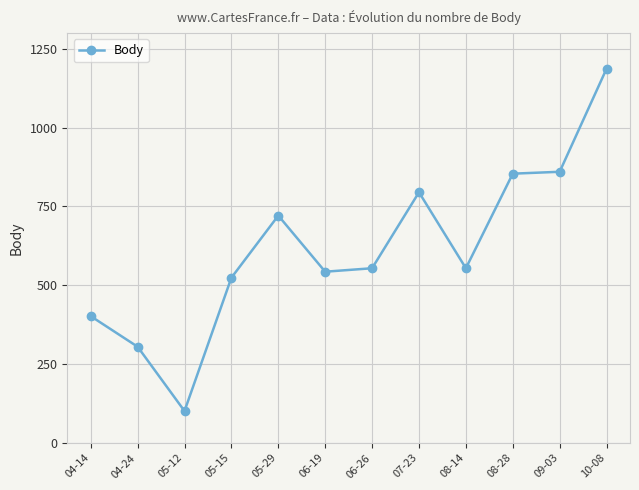

Approximately how many times larger is the value at 08-14 compared to 07-23?

0.7